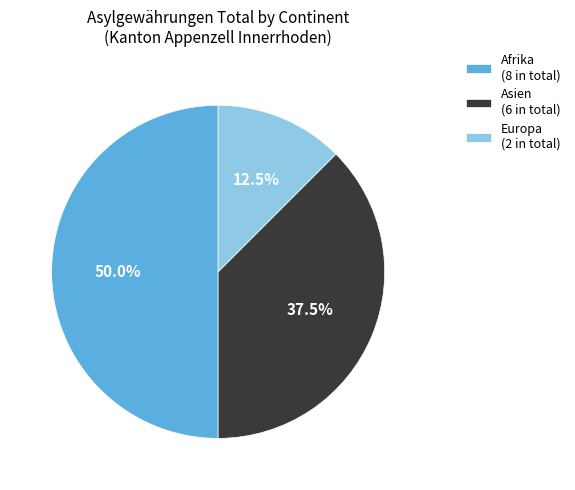

How many segments does this pie chart have?

3